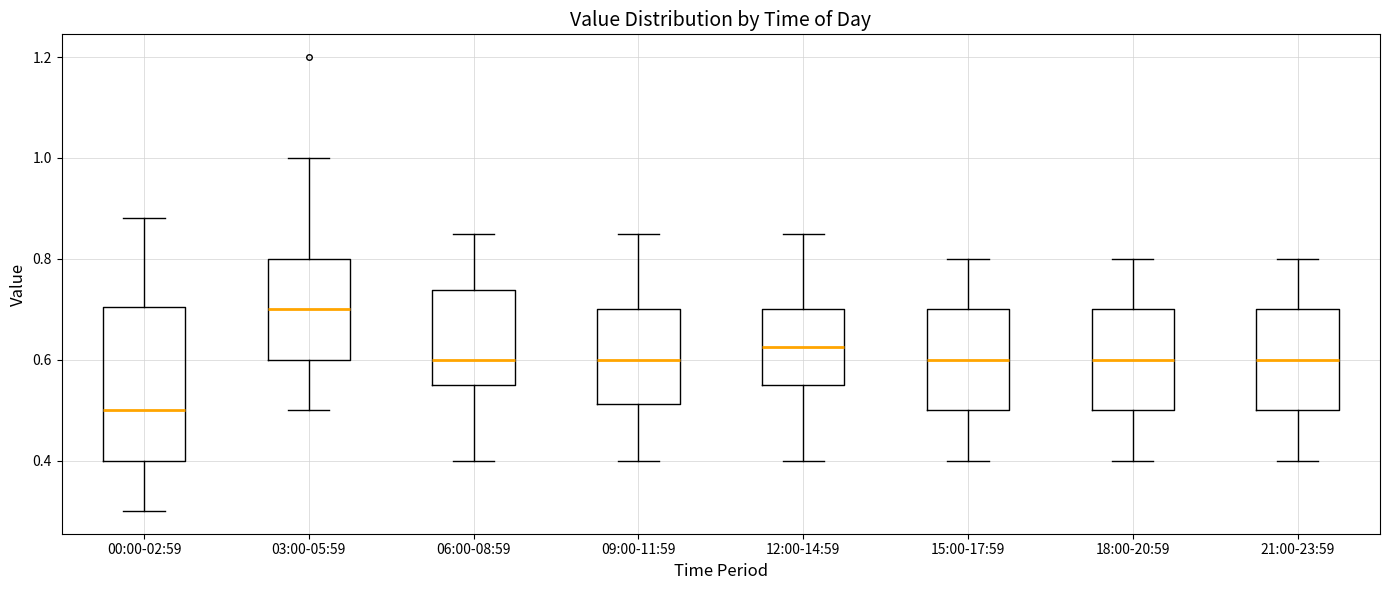

Reading left to right, read every box against the y-axis: the position of its median line, the range the box covers, and the ends of its whiskers. The values are not printed on the chart, so give them approximately, as read against the axis.

00:00-02:59: median 0.50, box 0.40 to 0.70, whiskers 0.30 to 0.88
03:00-05:59: median 0.70, box 0.60 to 0.80, whiskers 0.50 to 1.00
06:00-08:59: median 0.60, box 0.56 to 0.74, whiskers 0.40 to 0.86
09:00-11:59: median 0.60, box 0.52 to 0.70, whiskers 0.40 to 0.86
12:00-14:59: median 0.62, box 0.56 to 0.70, whiskers 0.40 to 0.86
15:00-17:59: median 0.60, box 0.50 to 0.70, whiskers 0.40 to 0.80
18:00-20:59: median 0.60, box 0.50 to 0.70, whiskers 0.40 to 0.80
21:00-23:59: median 0.60, box 0.50 to 0.70, whiskers 0.40 to 0.80